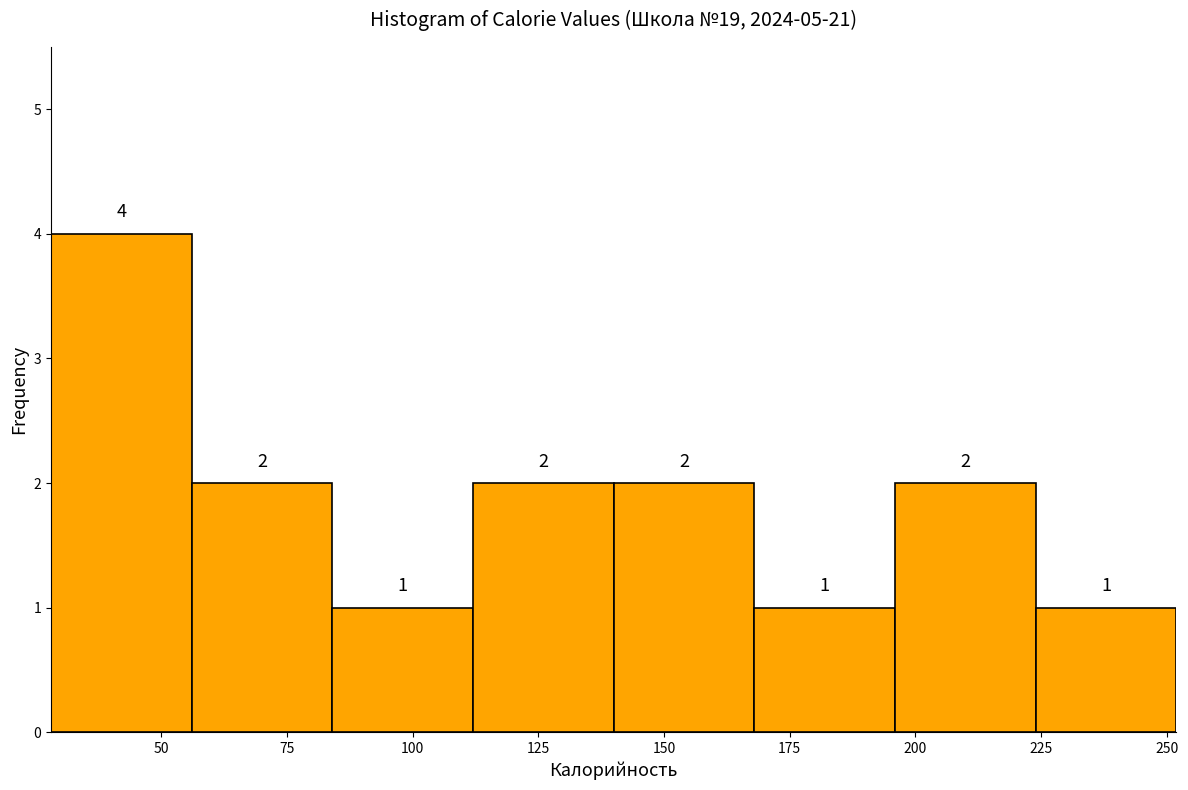

Over which range of the x-axis is the bar tallest?

30 to 55